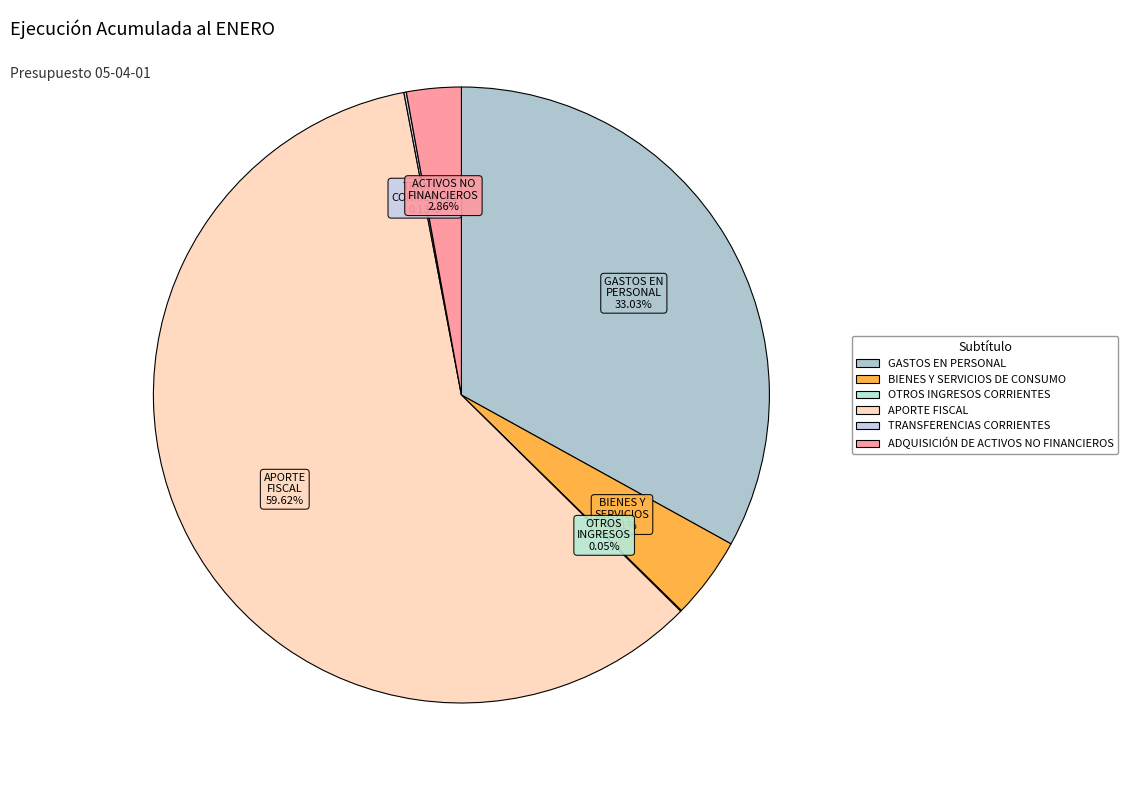

What percentage is the BIENES Y SERVICIOS DE CONSUMO slice, to the nearest percent?

4%